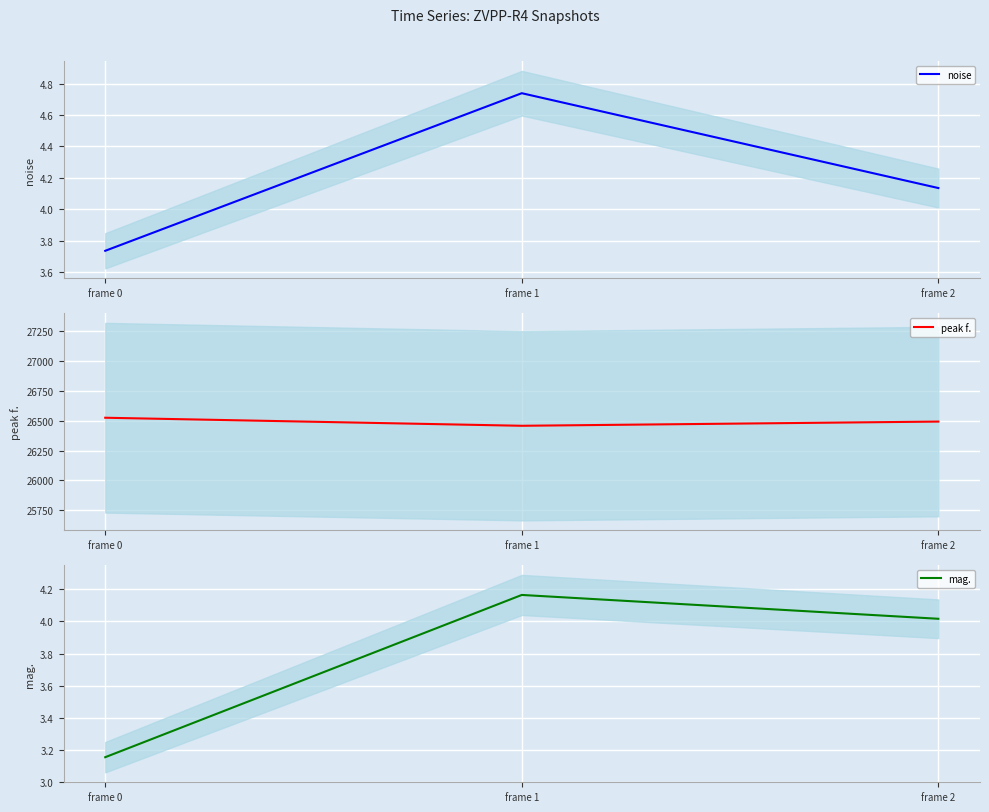

What is the total value across all series at frame 2?

26501.4